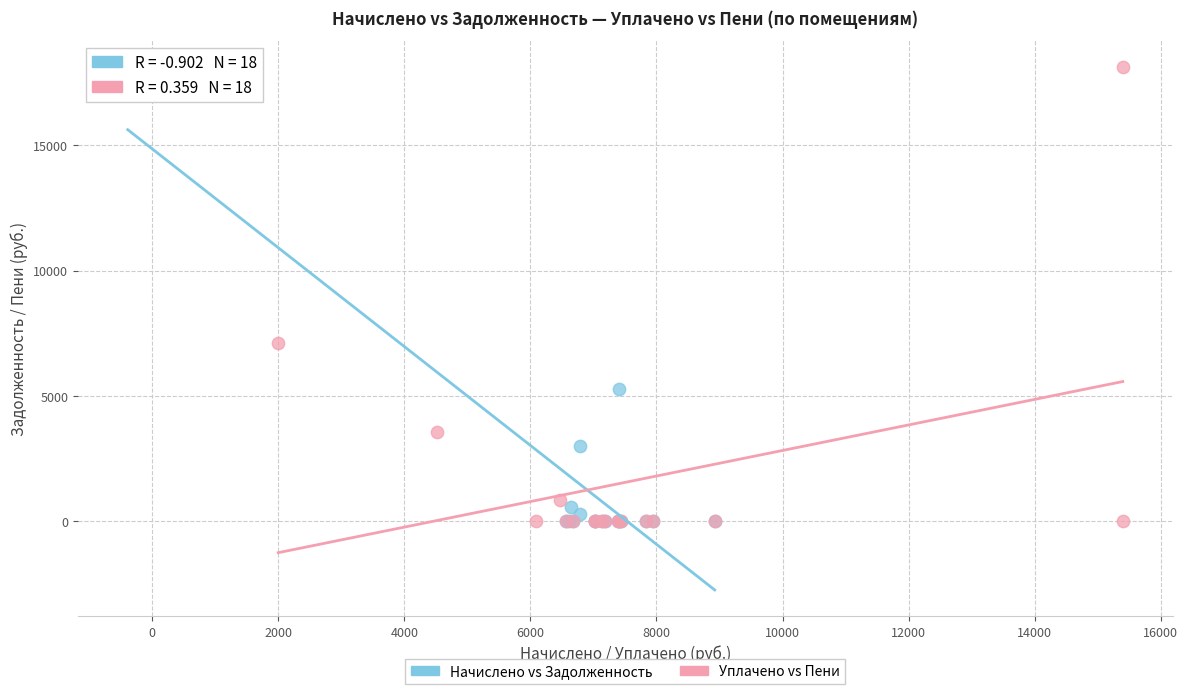

Which series reaches the maximum Y coordinate?

Уплачено vs Пени